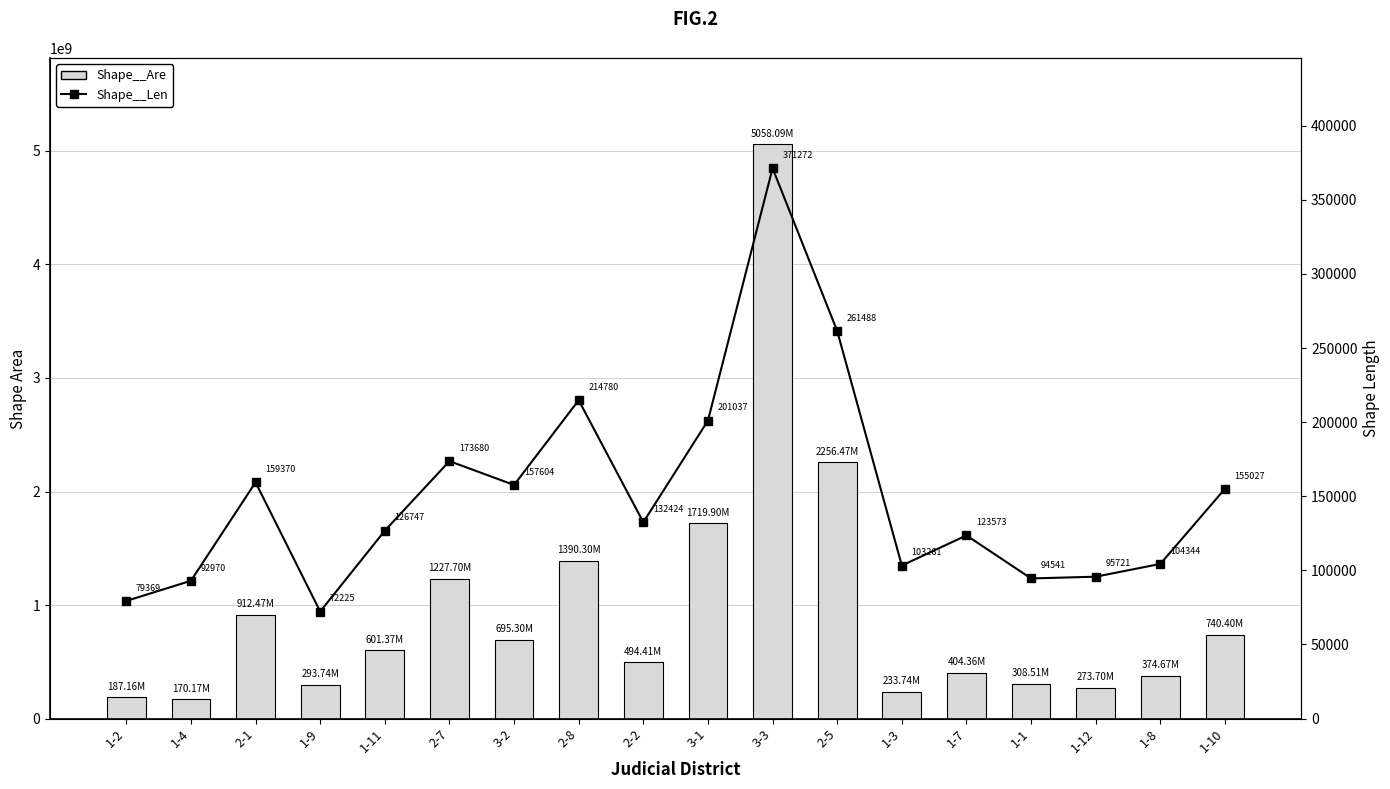

How many data points in Shape__Len are less than 132424?

9